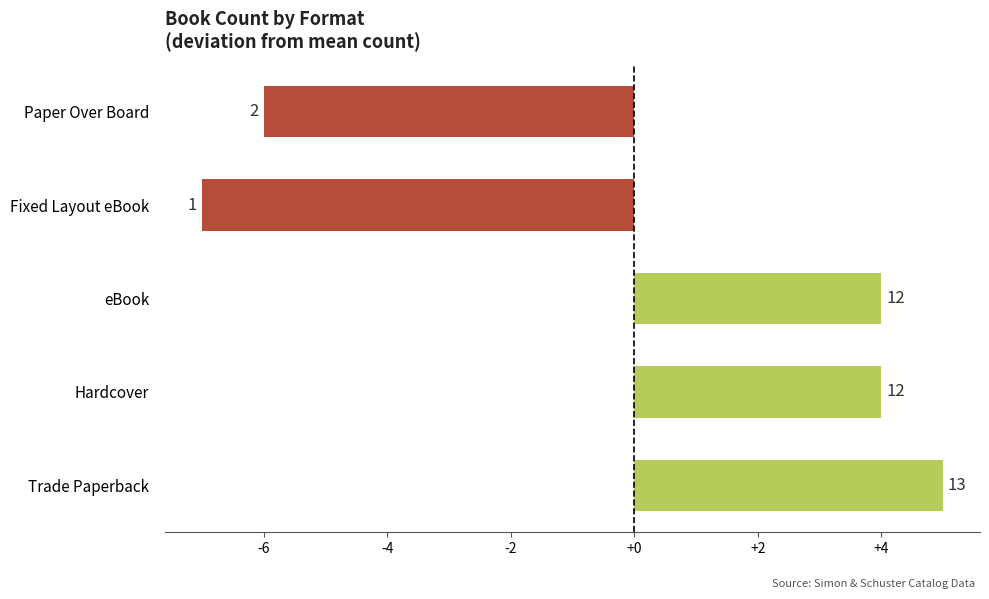

How many bars are there in total?

5